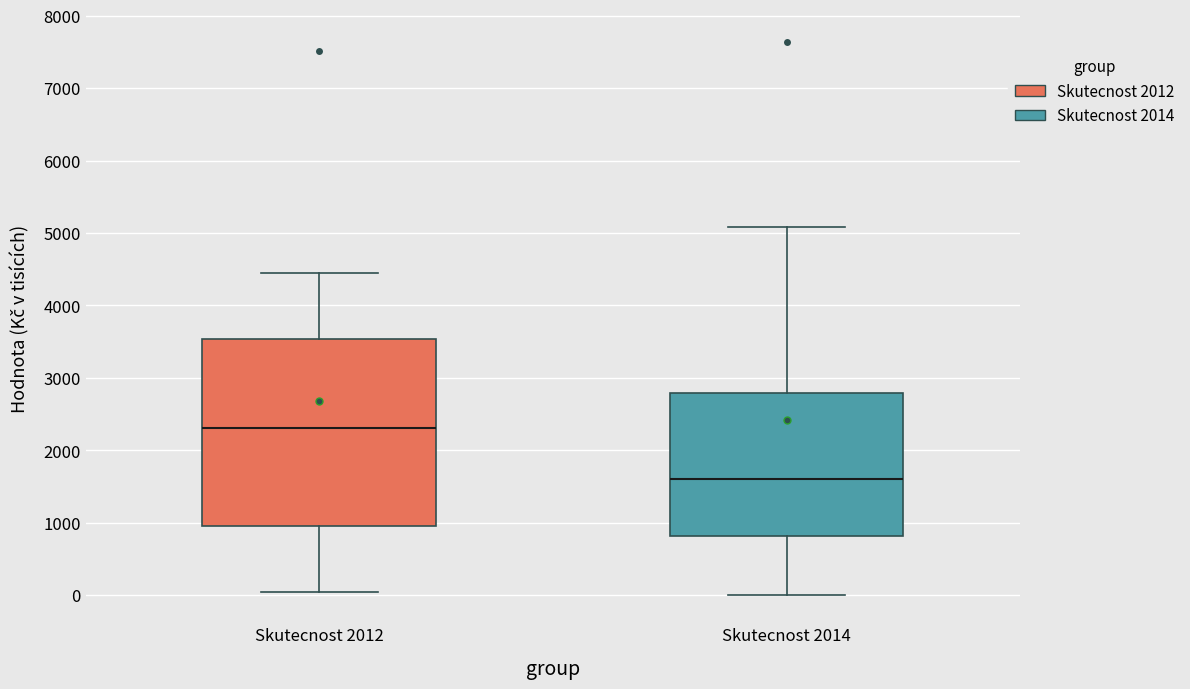

Which box's median line is the lowest?

Skutecnost 2014